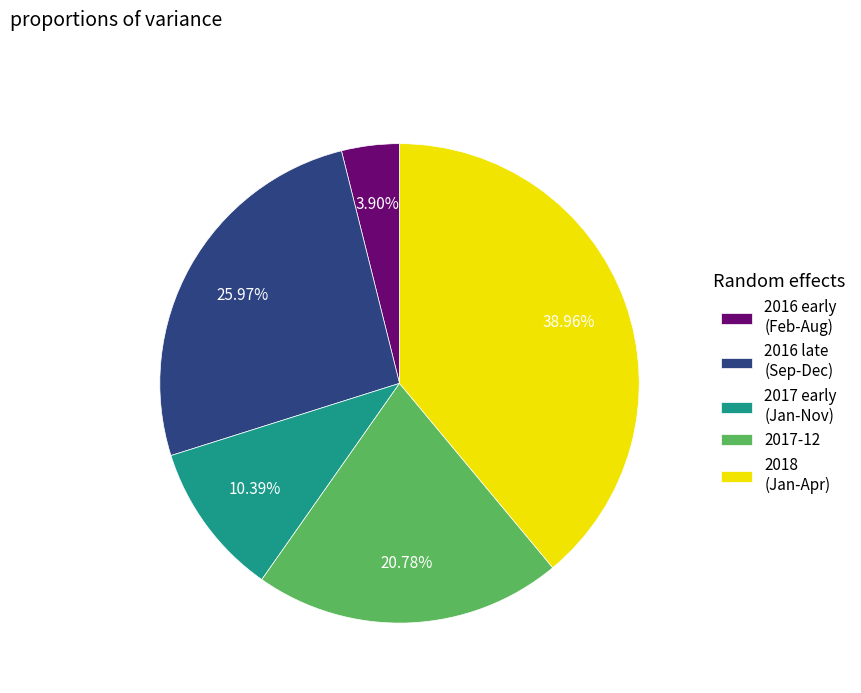

Do 2018 (Jan-Apr) and 2017 early (Jan-Nov) together represent more than half of the pie?

No